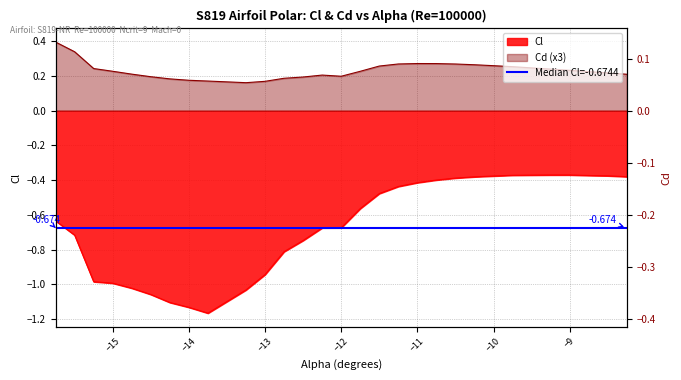

True or false: Cd and Cl cross at least once.

False